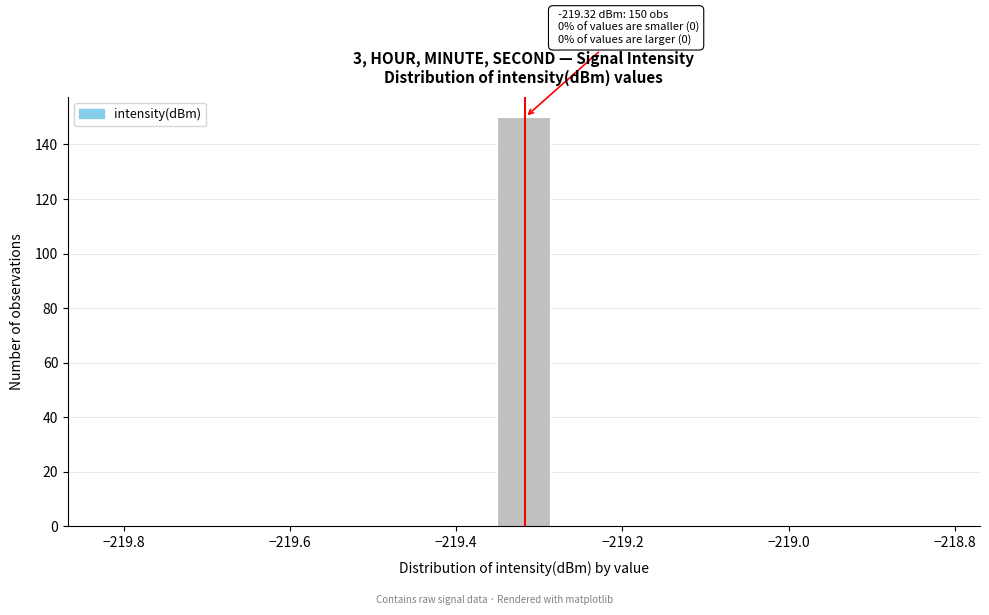

Around what value on the x-axis is the tallest bar? Give the approximate position of its centre, as read against the axis.

-219.32